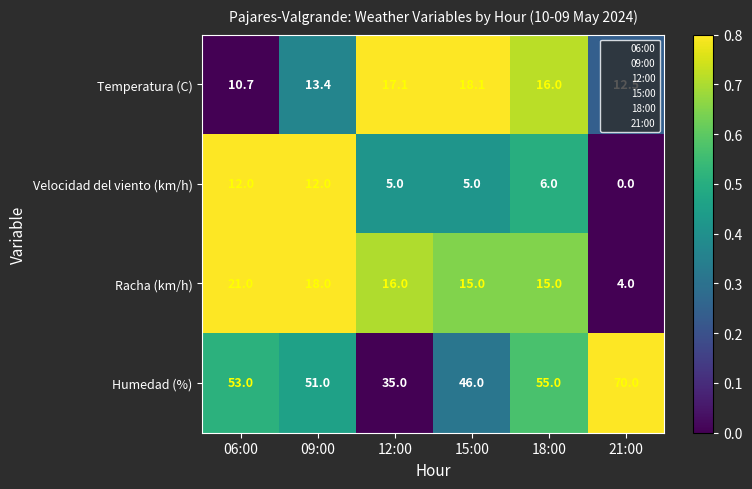

Which label corresponds to the largest value in the chart?

21:00